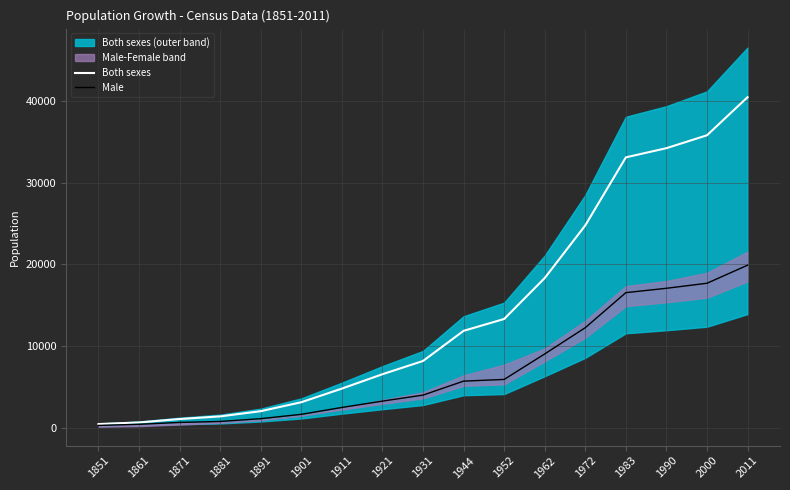

What is the average value of the Male series?

7015